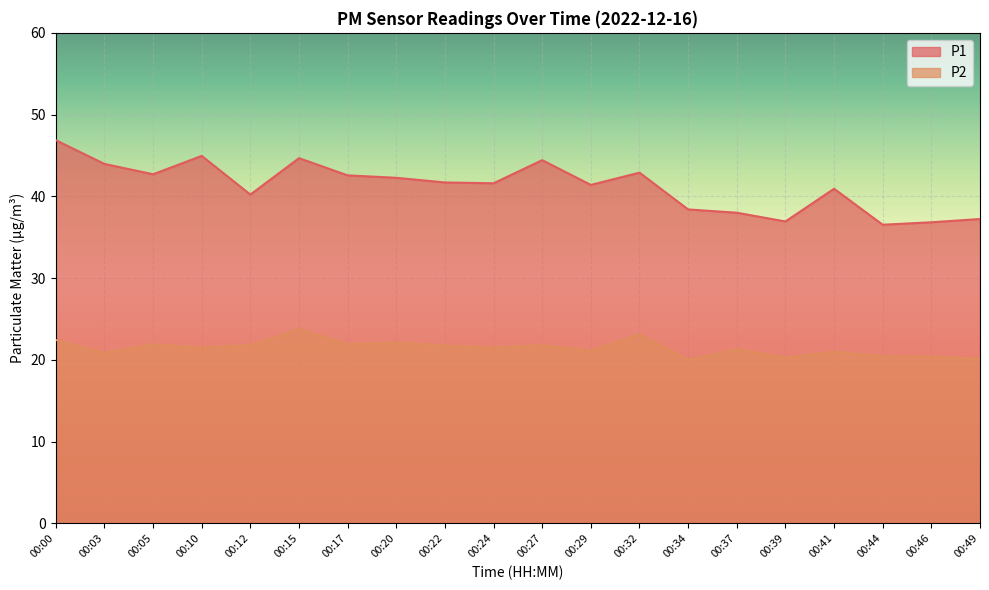

Reading right to left, what are all the values shown in this chart?

P1: 37.2	36.8	36.5	40.9	36.9	38.0	38.4	42.9	41.4	44.4	41.6	41.7	42.3	42.6	44.7	40.2	45.0	42.7	44.0	46.9
P2: 20.1	20.4	20.4	21.0	20.3	21.3	20.0	23.1	21.1	21.8	21.5	21.8	22.1	21.9	23.8	21.8	21.5	21.9	20.9	22.4